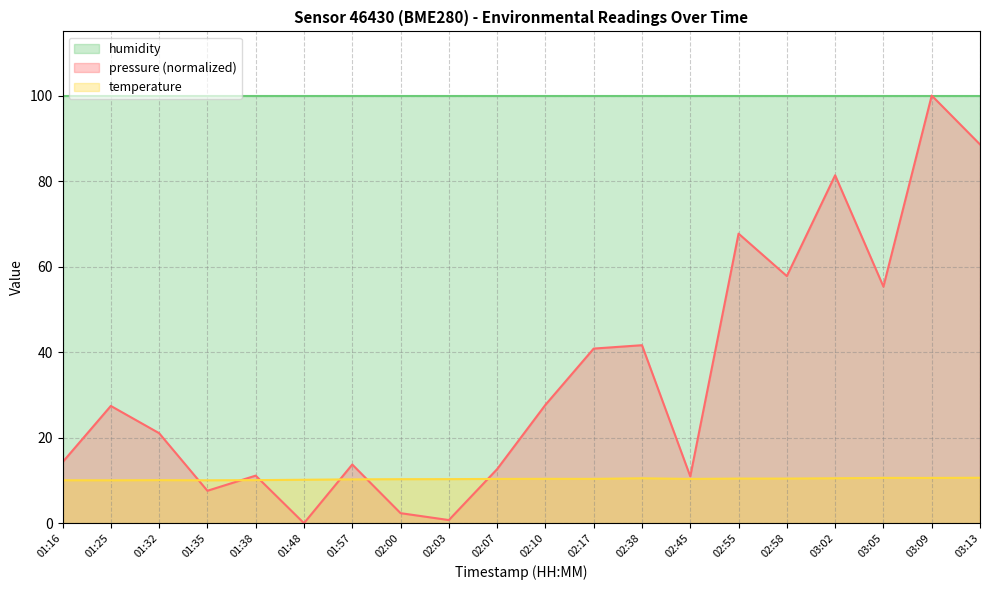

Which label corresponds to the largest value in the chart?

03:09